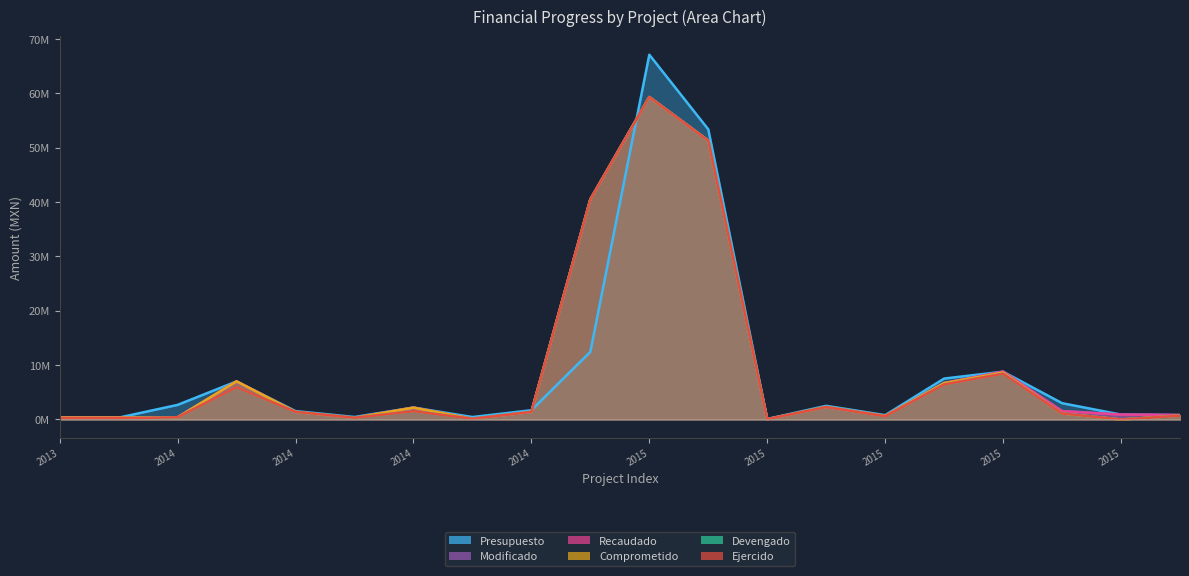

At which category does Devengado reach its first local peak?

2014